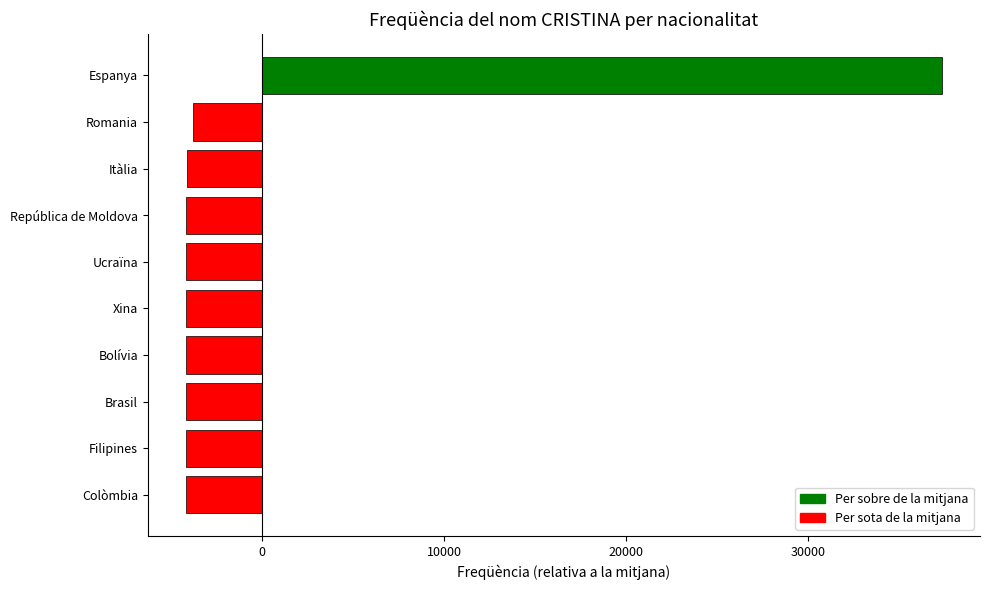

What is the difference between the maximum and minimum values?

41582.0